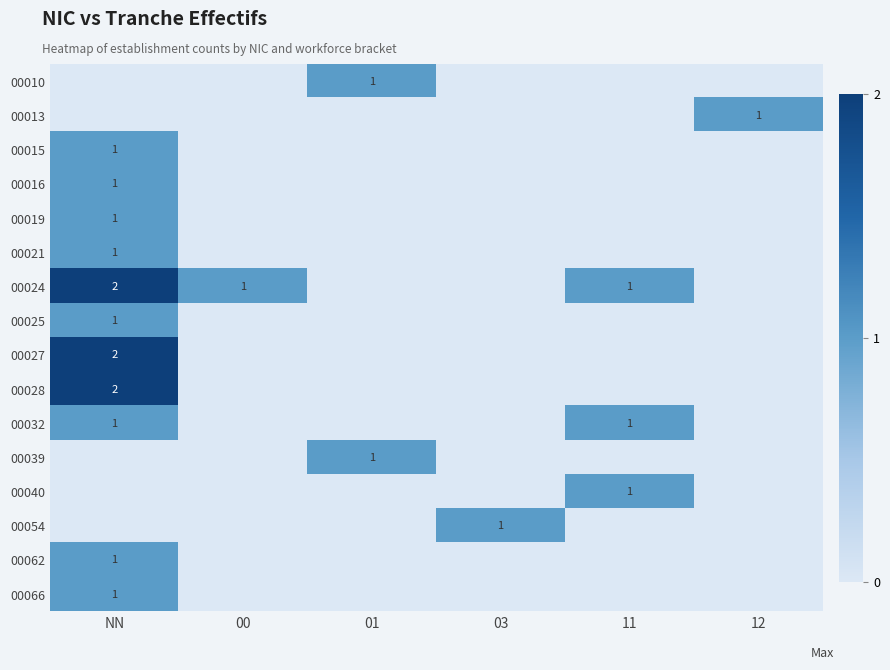

The 00024 series shows 1 at 00. True or false?

True